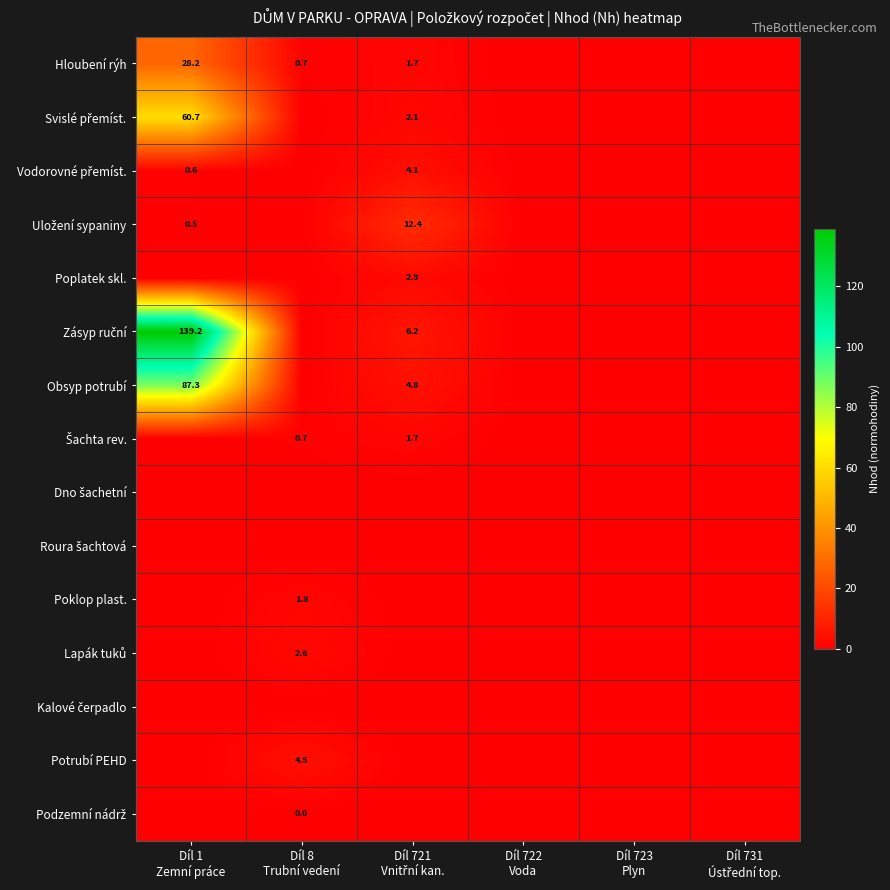

What is the sum of all Potrubí PEHD values?

4.5